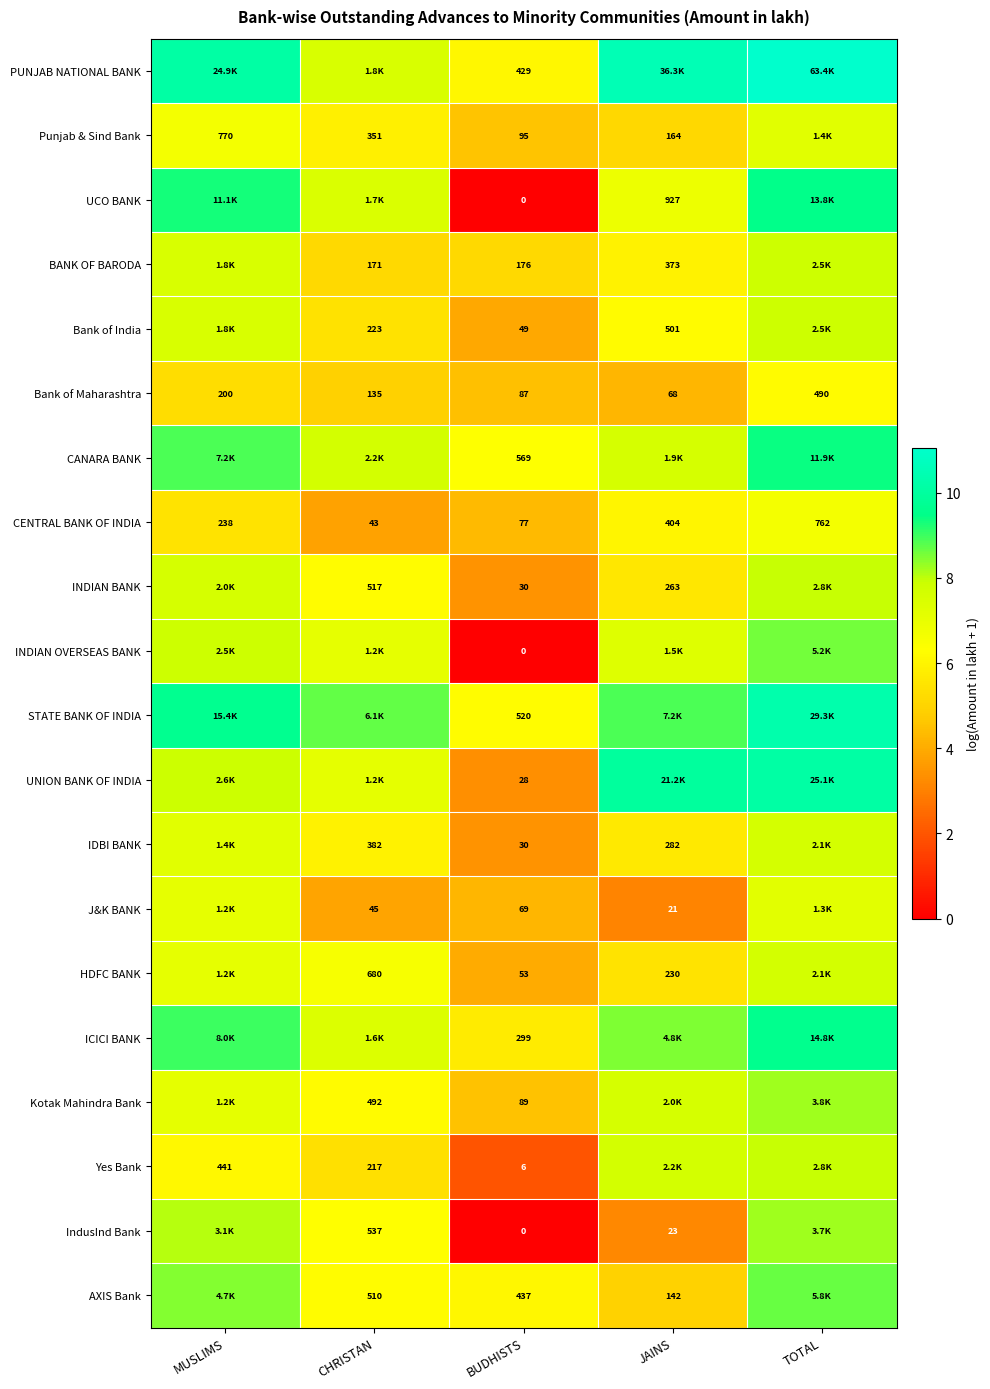

What is the sum of the UNION BANK OF INDIA values at TOTAL and BUDHISTS?

13.5